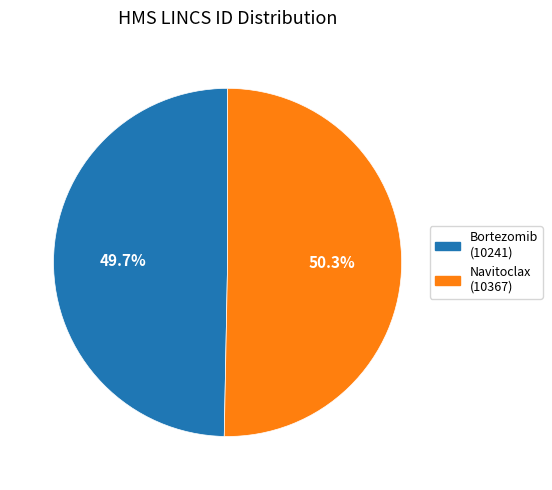

Is there a majority slice in this chart?

Yes